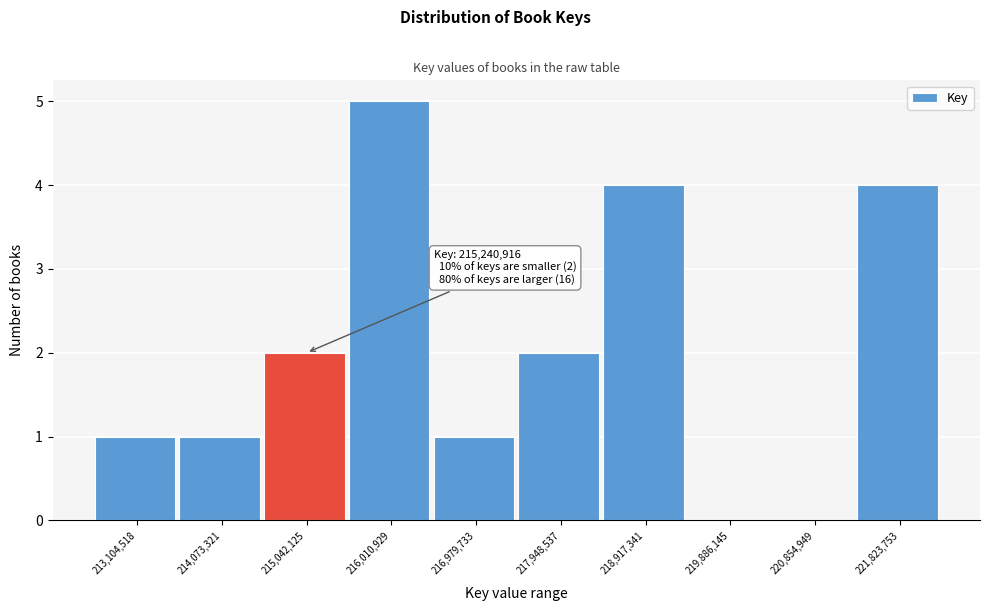

Reading left to right, what are all the values shown in this chart?

213,104,518=1	214,073,321=1	215,042,125=2	216,010,929=5	216,979,733=1	217,948,537=2	218,917,341=4	219,886,145=0	220,854,949=0	221,823,753=4